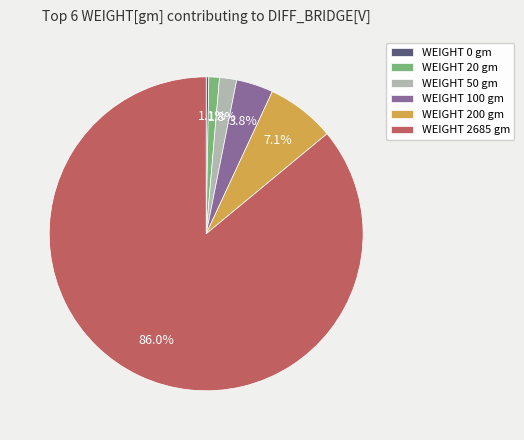

Which slice is the largest?

WEIGHT 2685 gm